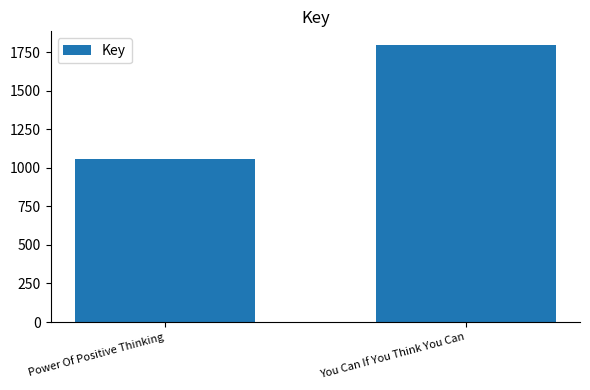

Are the bars horizontal?

No